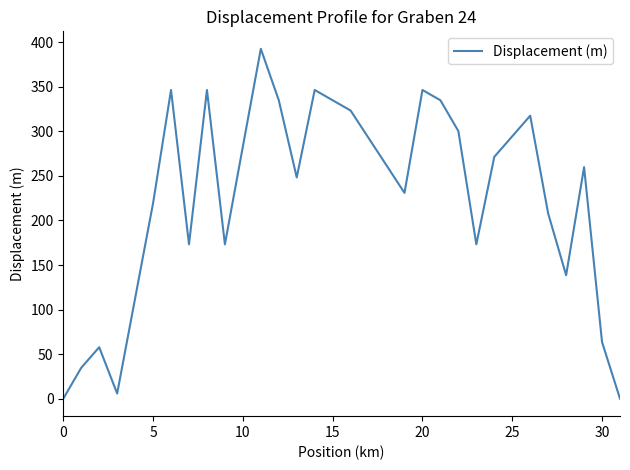

What is the maximum value shown in the chart?

392.6